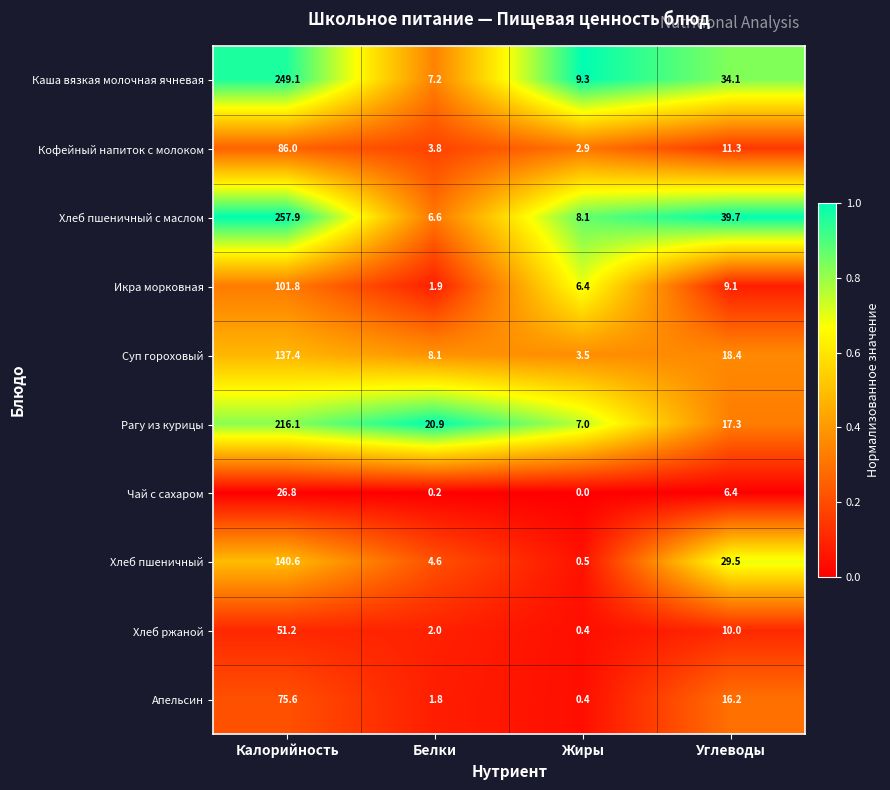

What is the difference between the maximum and second lowest values in the Чай с сахаром series?

26.6